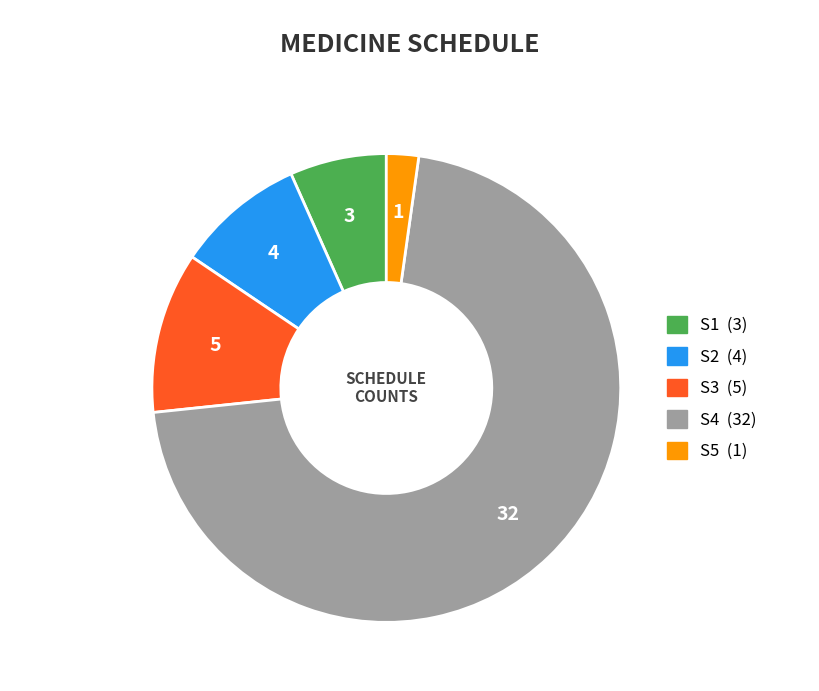

How many slices are in this pie chart?

5